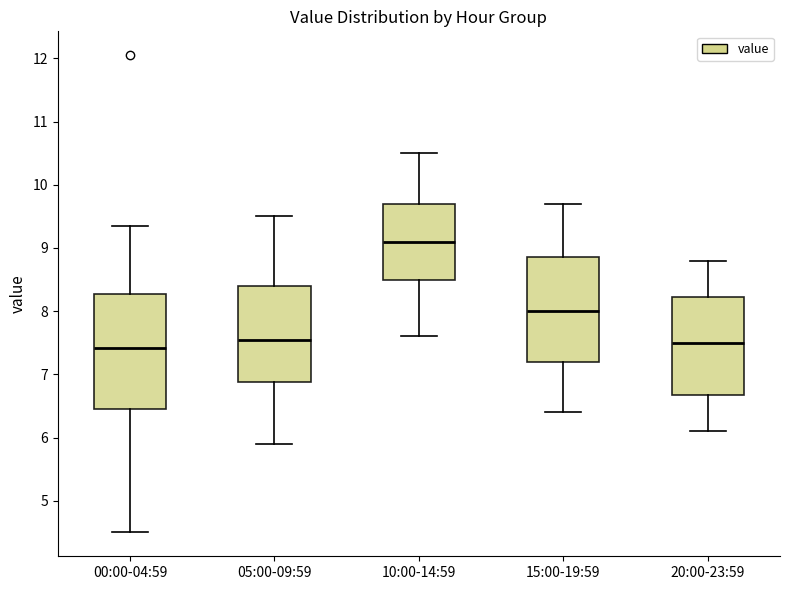

Reading left to right, transcribe this box plot: for each box, give where its median line is, the range the box spans, and where its two whiskers end, as read against the y-axis. The values are not printed on the chart, so give them approximately, as read against the axis.

00:00-04:59: median 7.4, box 6.5 to 8.3, whiskers 4.5 to 9.4
05:00-09:59: median 7.6, box 6.9 to 8.4, whiskers 5.9 to 9.5
10:00-14:59: median 9.1, box 8.5 to 9.7, whiskers 7.6 to 10.5
15:00-19:59: median 8.0, box 7.2 to 8.9, whiskers 6.4 to 9.7
20:00-23:59: median 7.5, box 6.7 to 8.2, whiskers 6.1 to 8.8